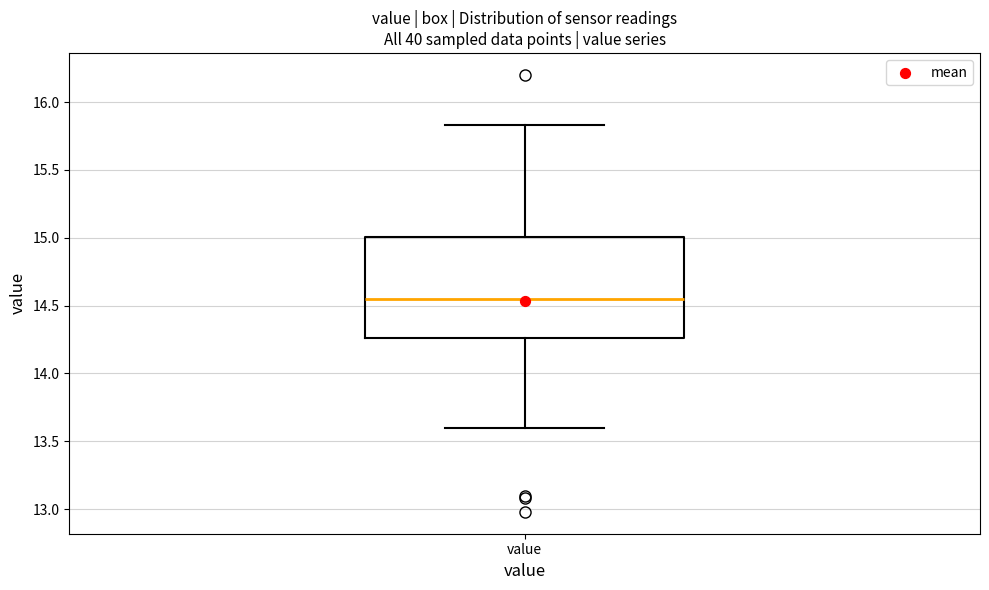

Read this box plot against the y-axis: the position of the median line, the range covered by the box, and the ends of both whiskers. The values are not printed on the chart, so give them approximately, as read against the axis.

median 14.55, box 14.25 to 15.00, whiskers 13.60 to 15.85